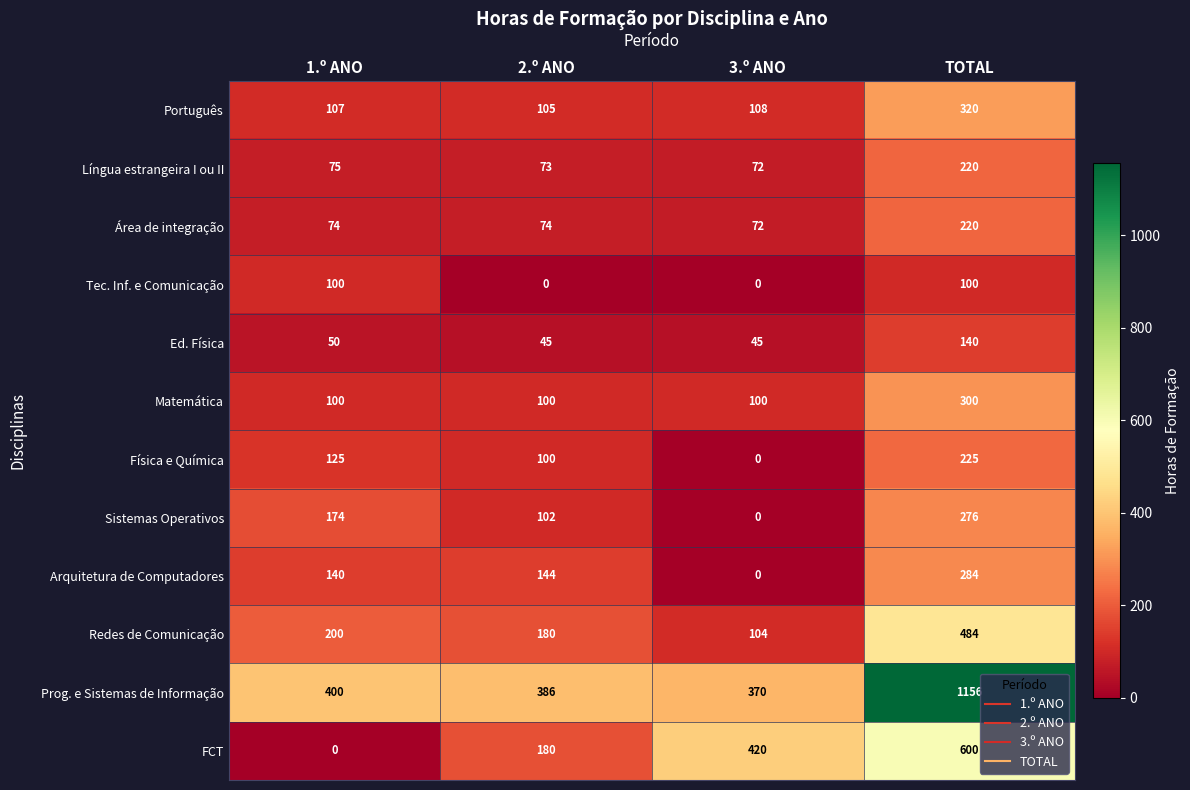

What is the greatest value displayed?

1156